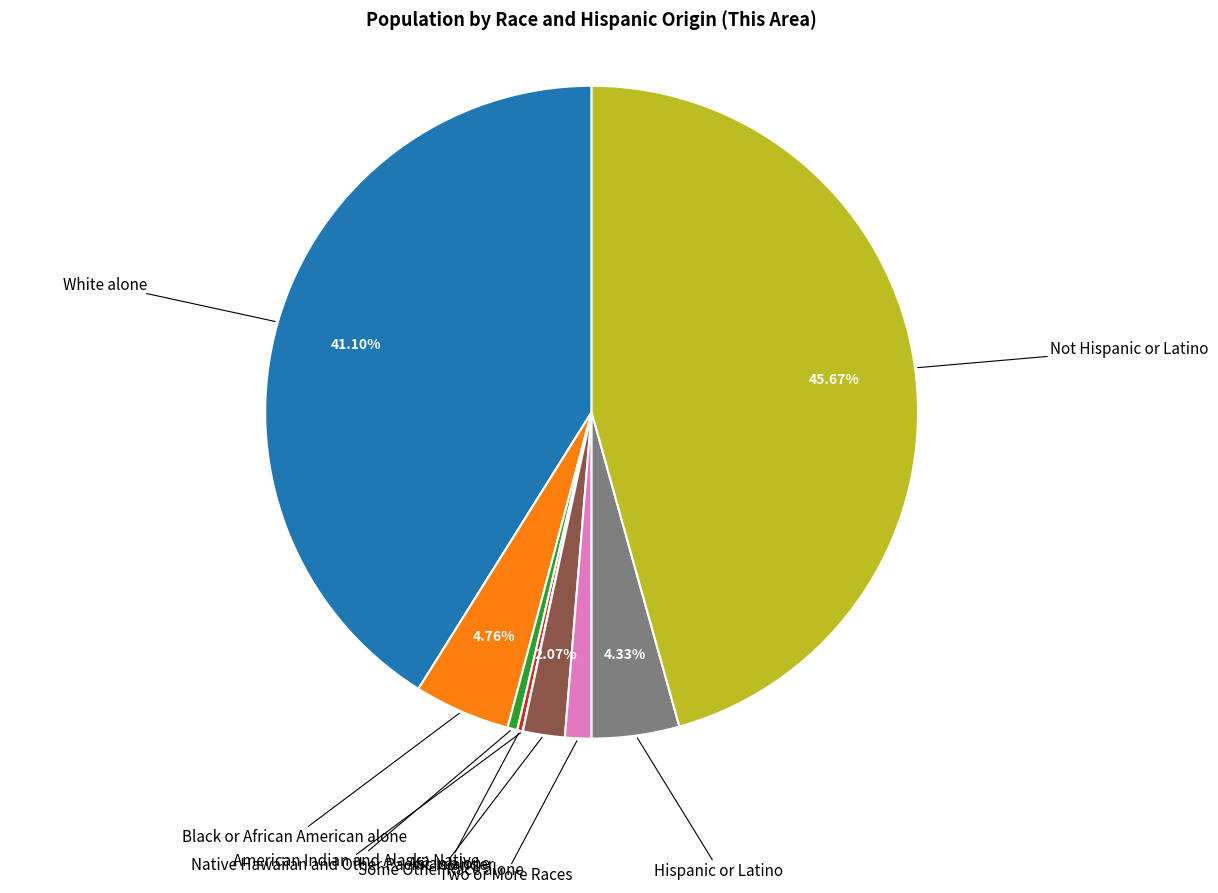

Is there any slice that represents more than half of the pie?

No